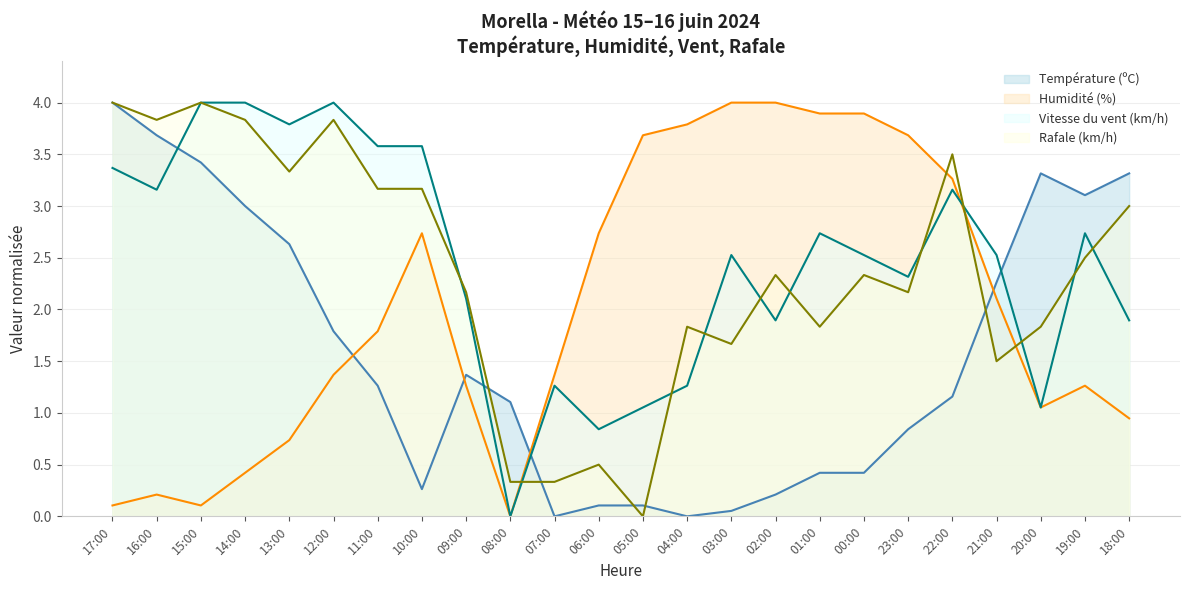

Which series has the widest spread of values?

Température (ºC)